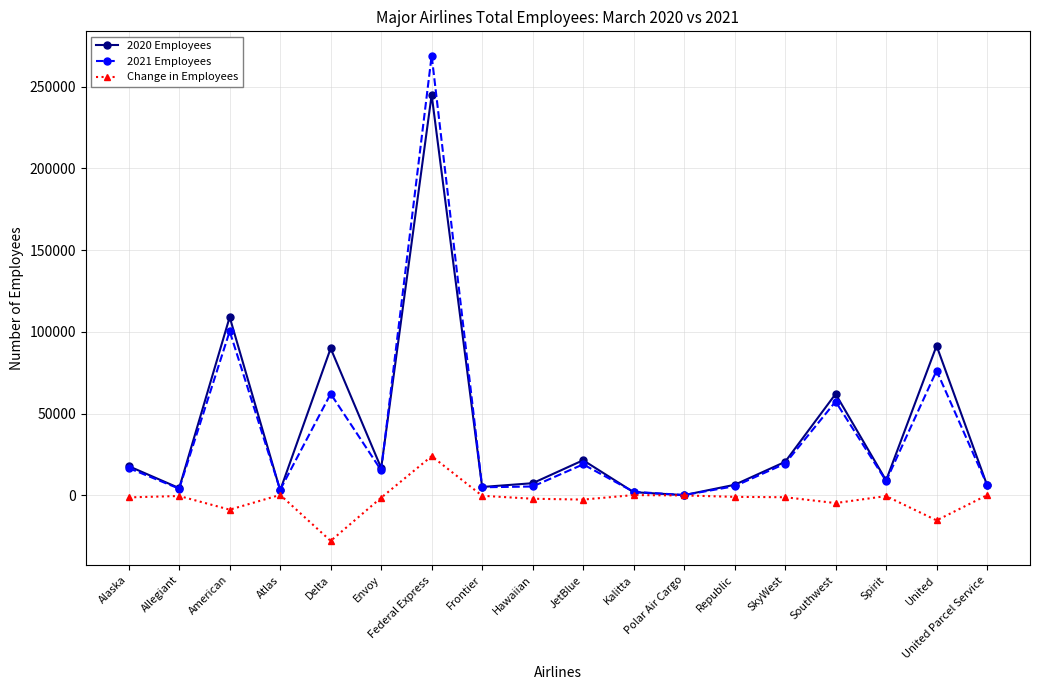

What is the difference between the highest and lowest values at American?

117807